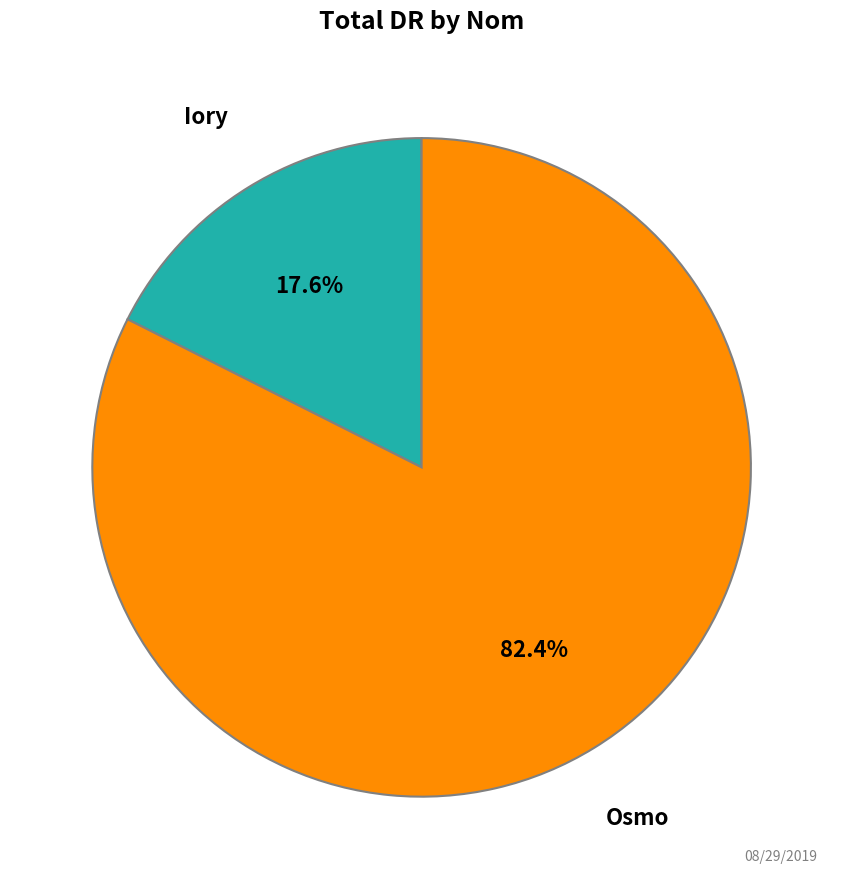

Is there any slice that represents more than half of the pie?

Yes